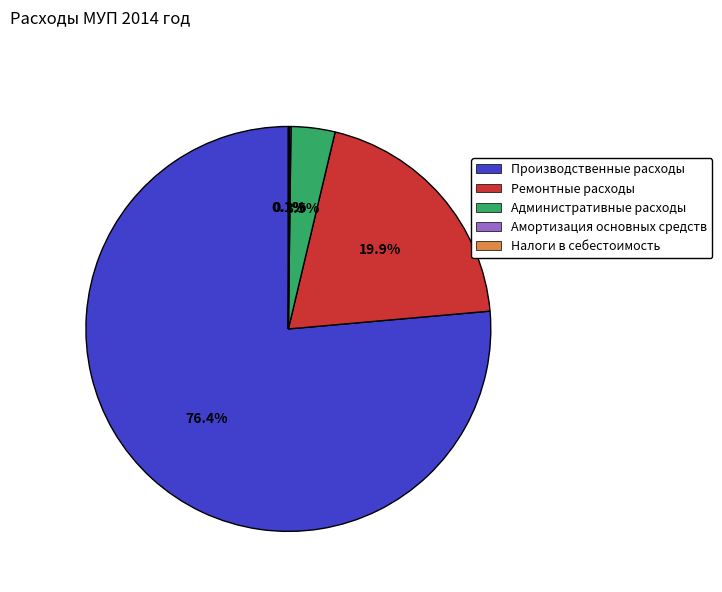

To the nearest percent, what percentage of the pie is Производственные расходы?

76%